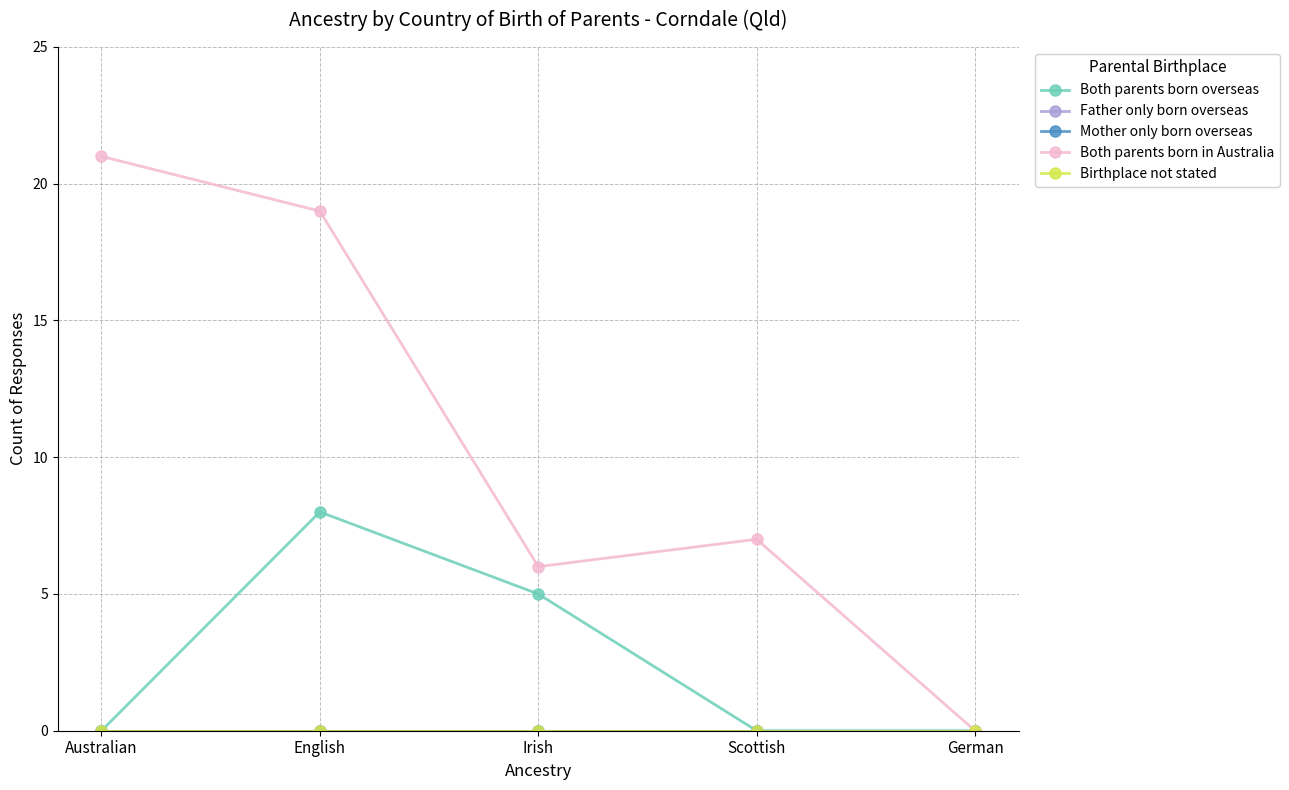

Which series has the largest total across all categories?

Both parents born in Australia